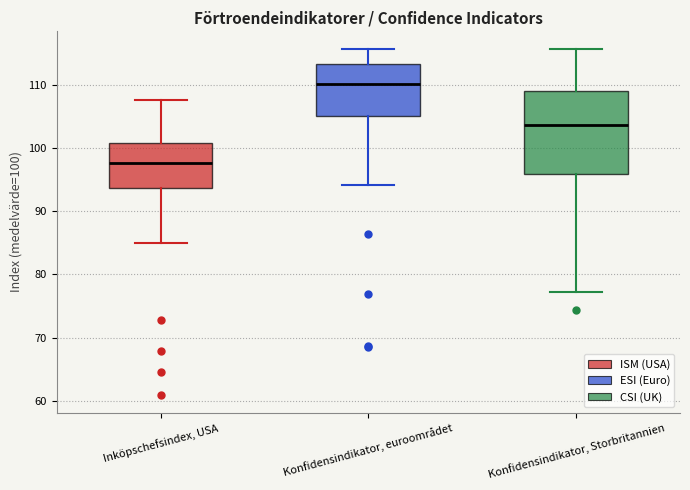

Which box's median line is the lowest?

Inköpschefsindex, USA